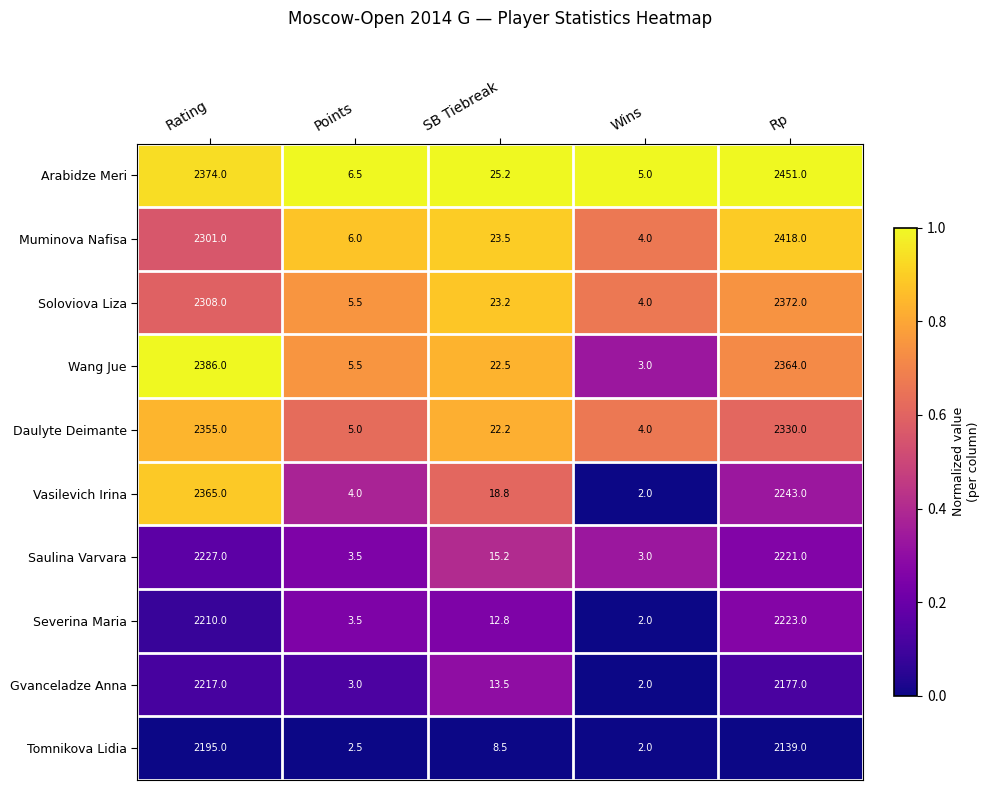

What is the highest value of the Soloviova Liza series?

2372.0